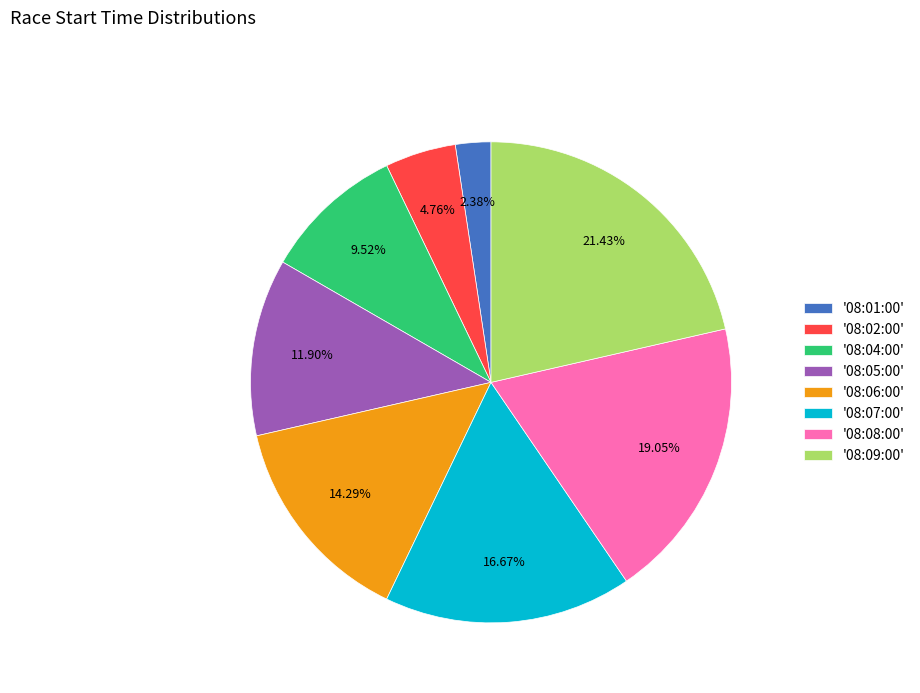

What is the ratio of the value at '08:08:00' to the value at '08:05:00'?

1.6